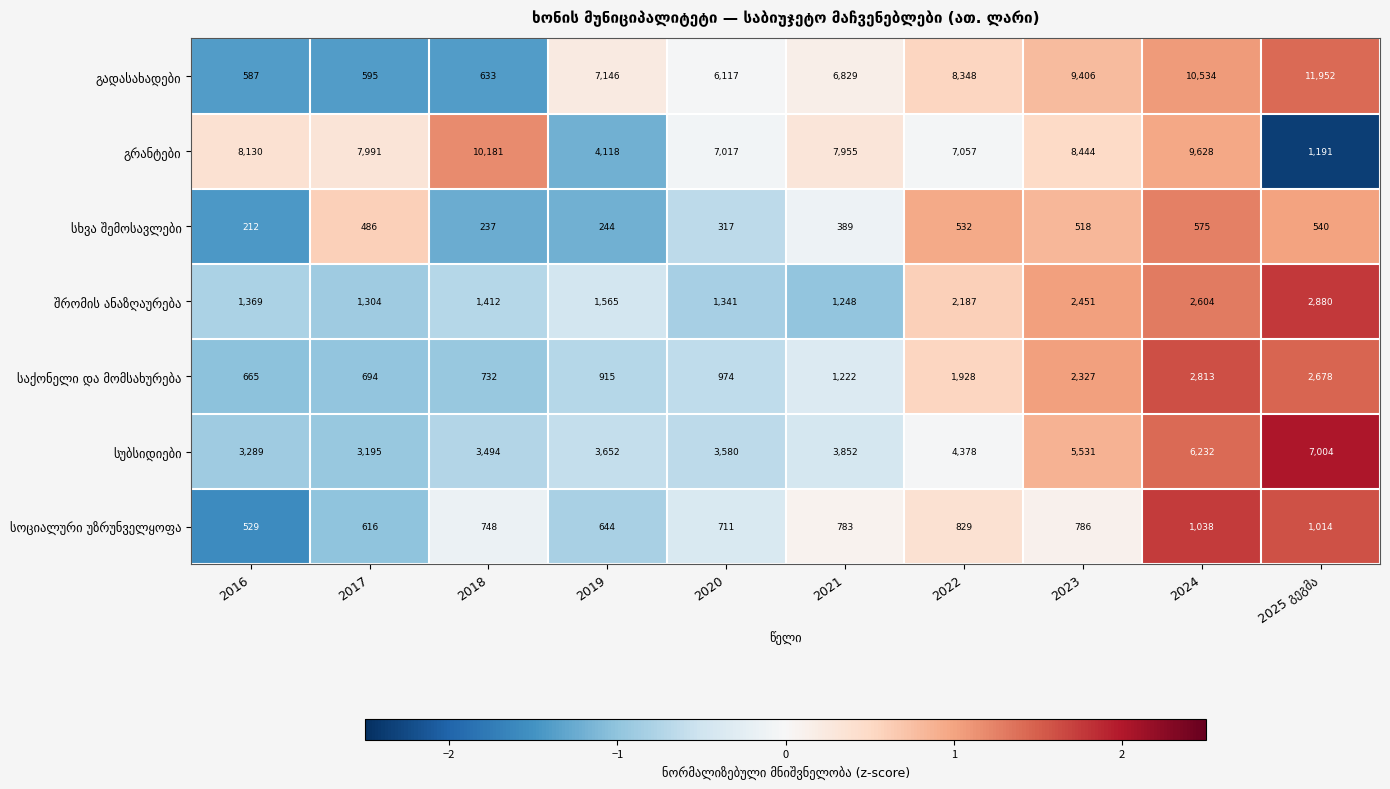

At which category is the sum across all series the highest?

2024